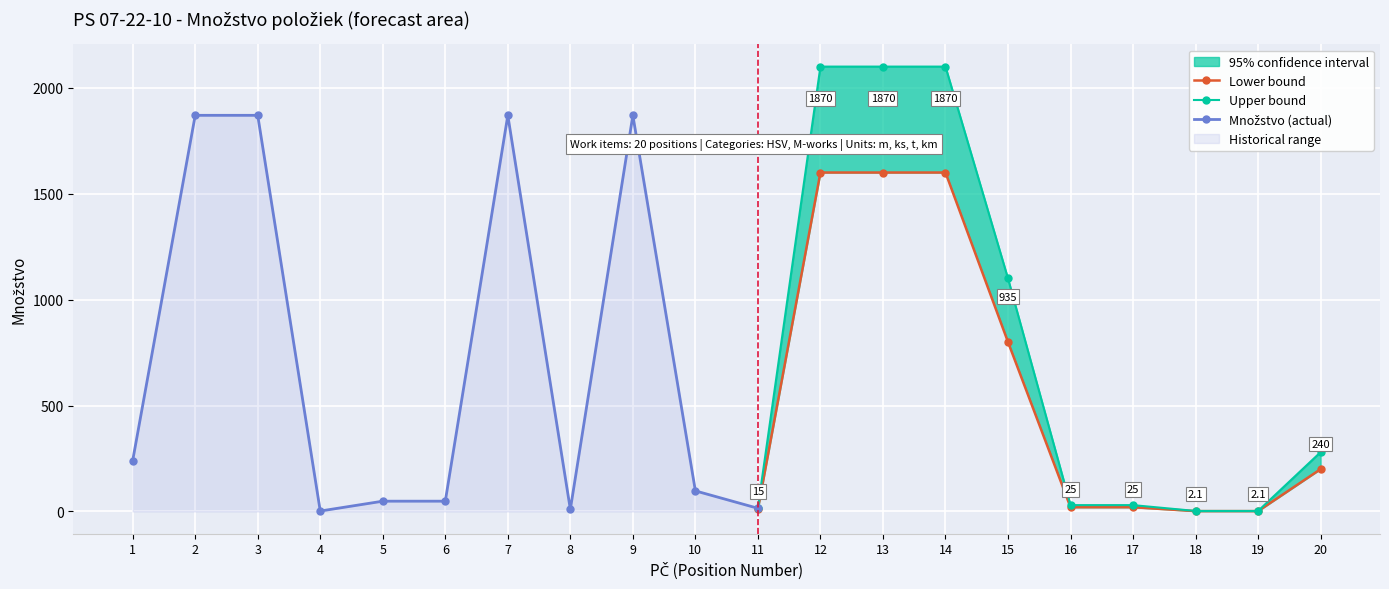

What is the value of the Množstvo point at the 11th from the left?

15.0